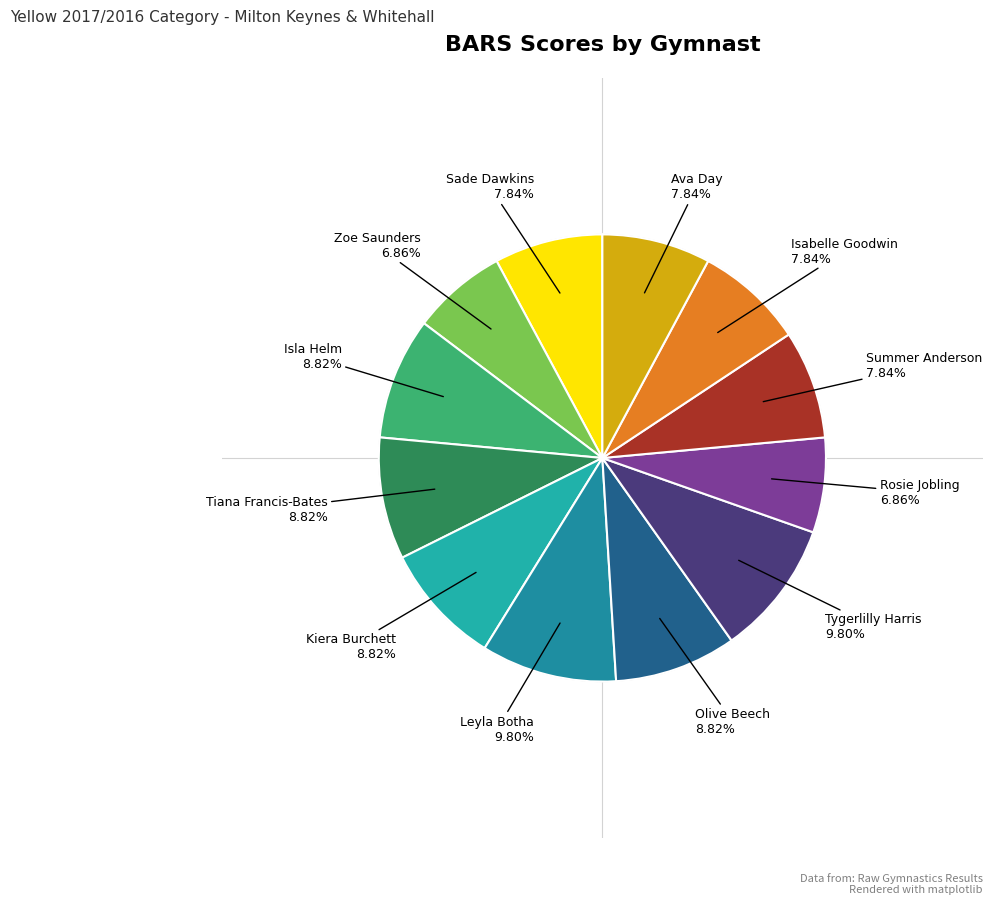

Is there any slice that represents more than half of the pie?

No